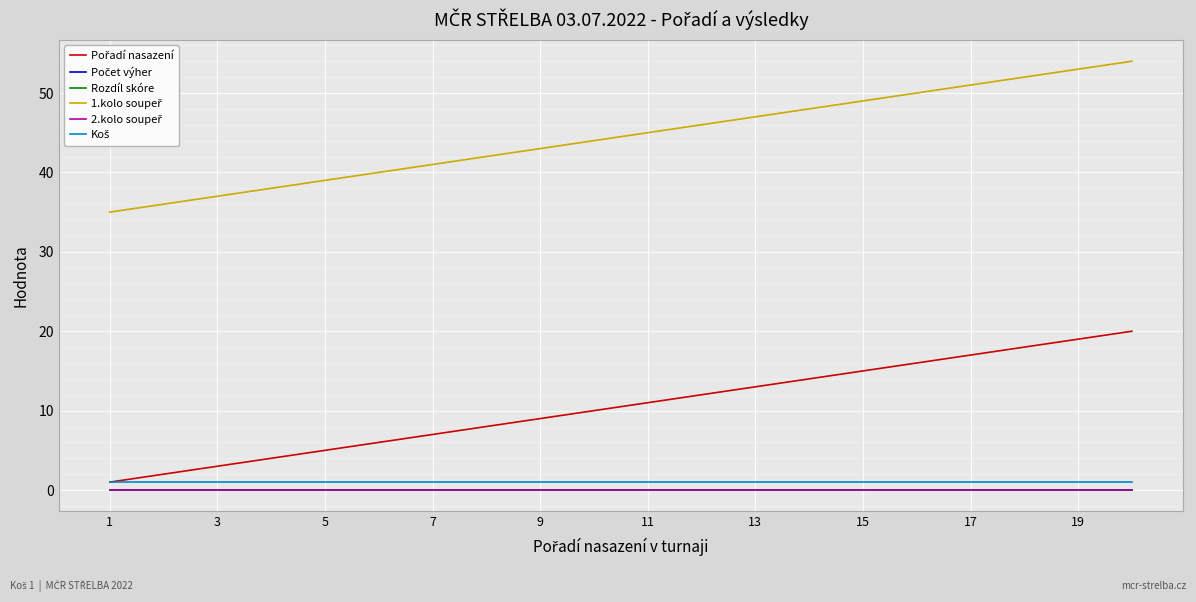

True or false: 2.kolo soupeř and Rozdíl skóre intersect in this chart.

False